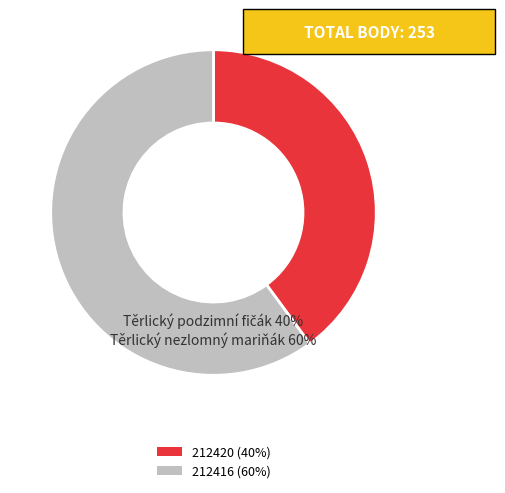

Rank the categories by value from lowest to highest.

212420, 212416